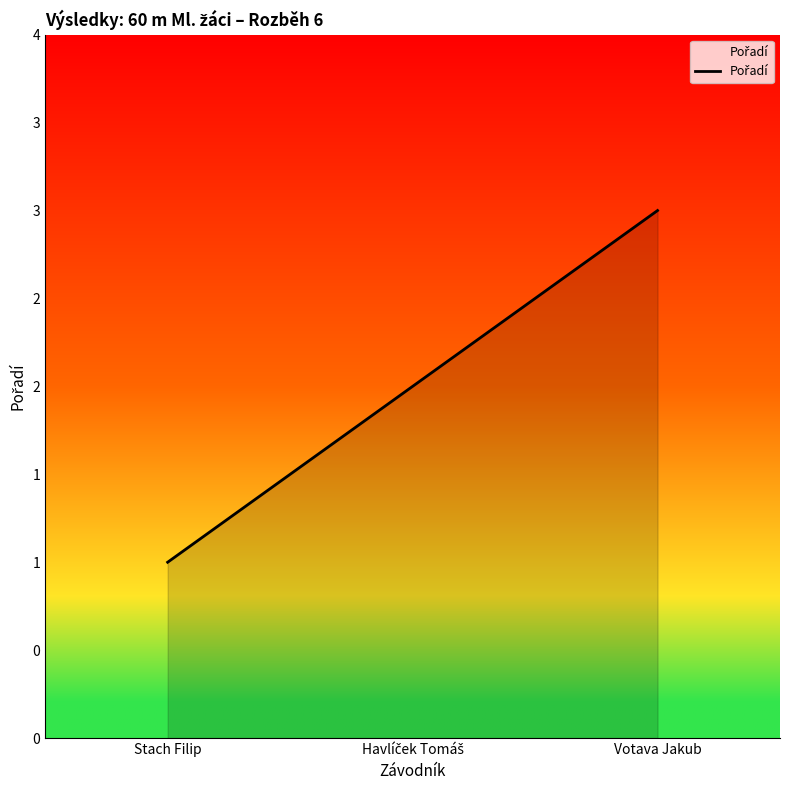

Does the chart have visible grid lines?

No